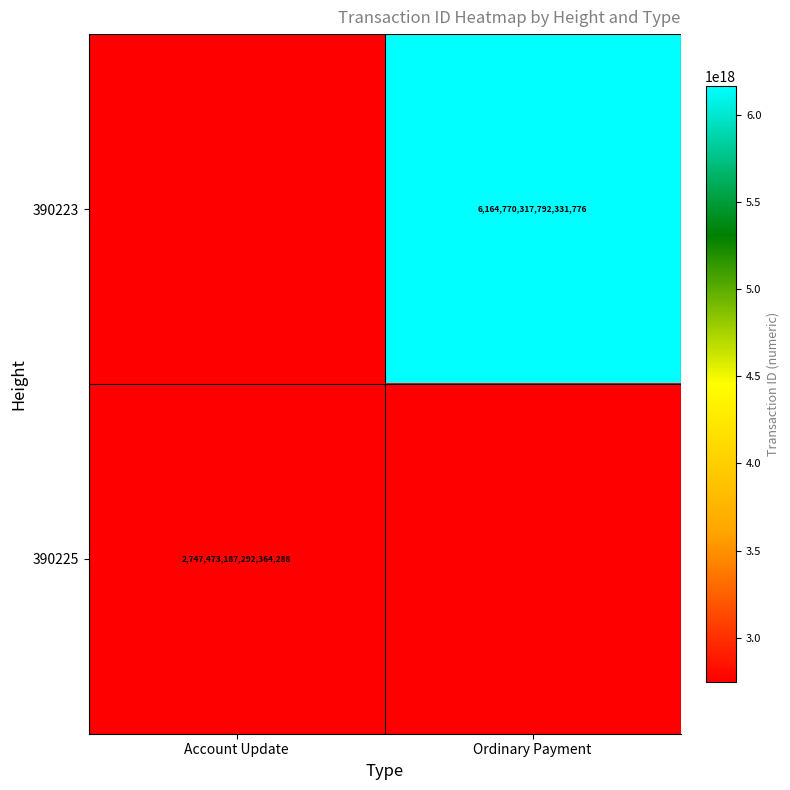

Is the value of 390223 at Ordinary Payment greater than the value of 390225 at Account Update?

Yes